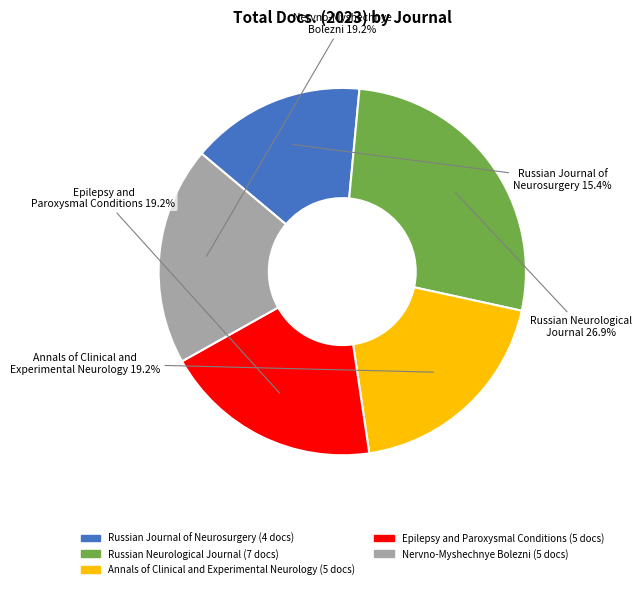

To the nearest percent, what is the difference between the largest and smallest slice percentages?

12%